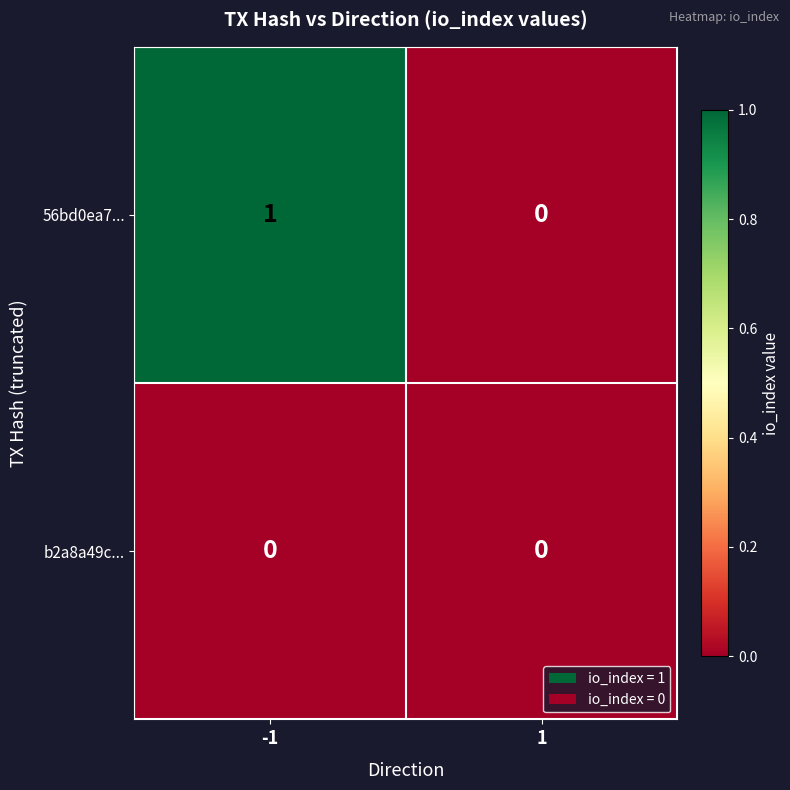

True or false: 56bd0ea7... has a value of -1 at 1.

False